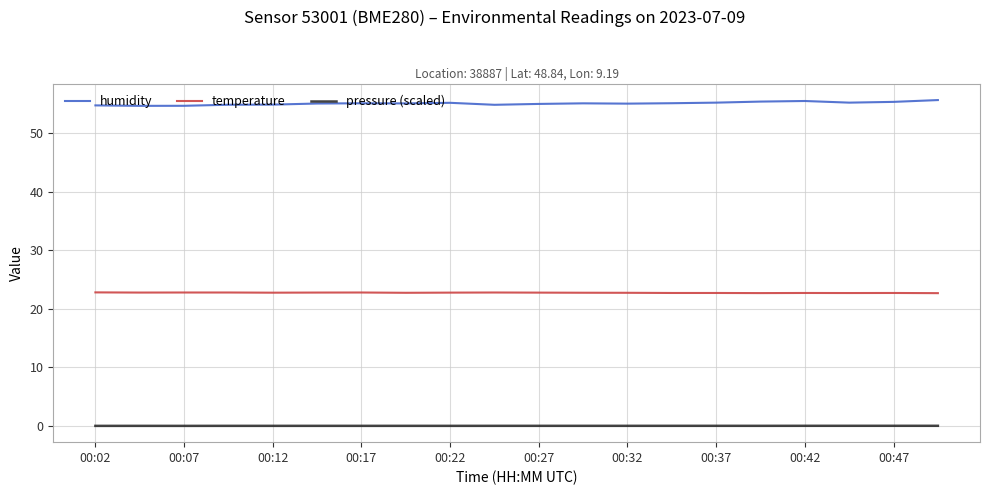

Rank the series by their maximum value, from lowest to highest.

pressure (scaled), temperature, humidity